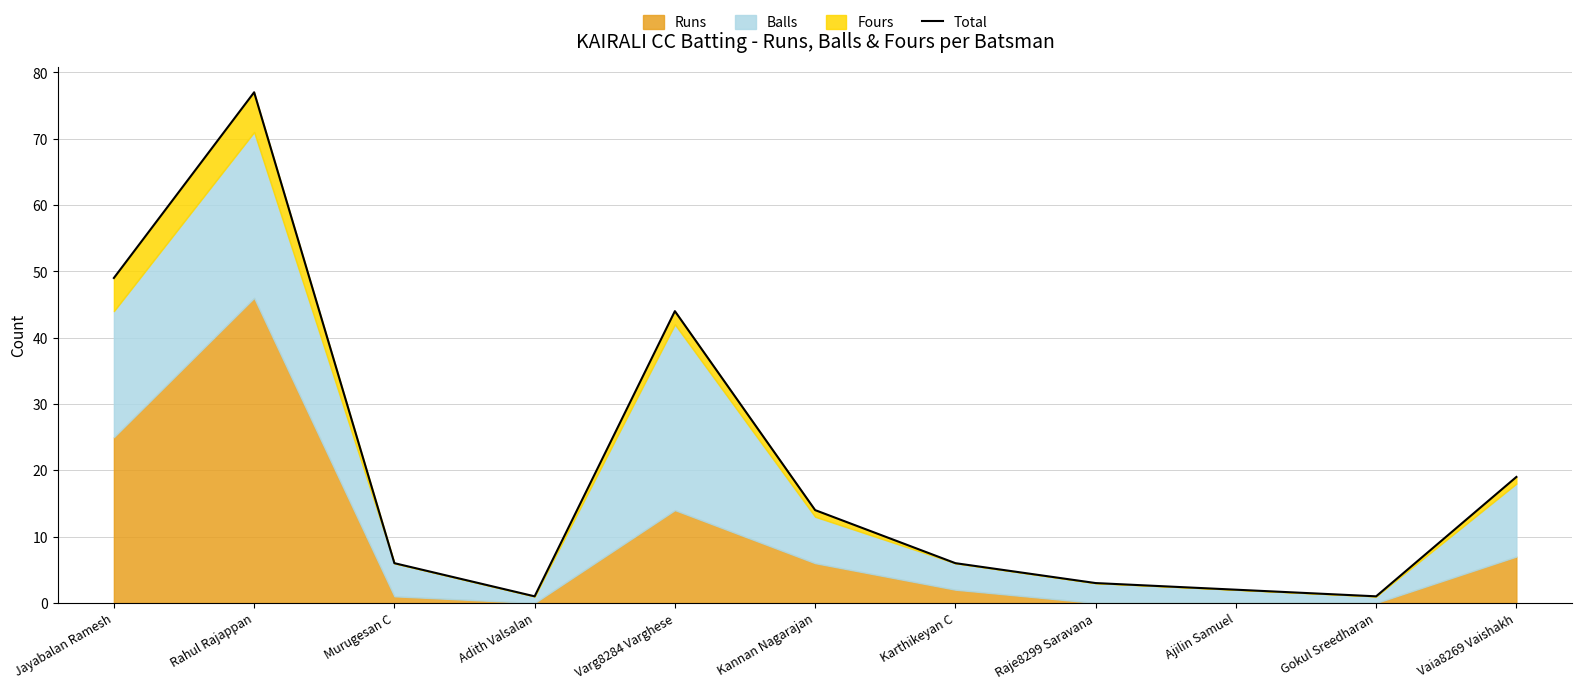

At which category does the data reach its first local peak?

Rahul Rajappan